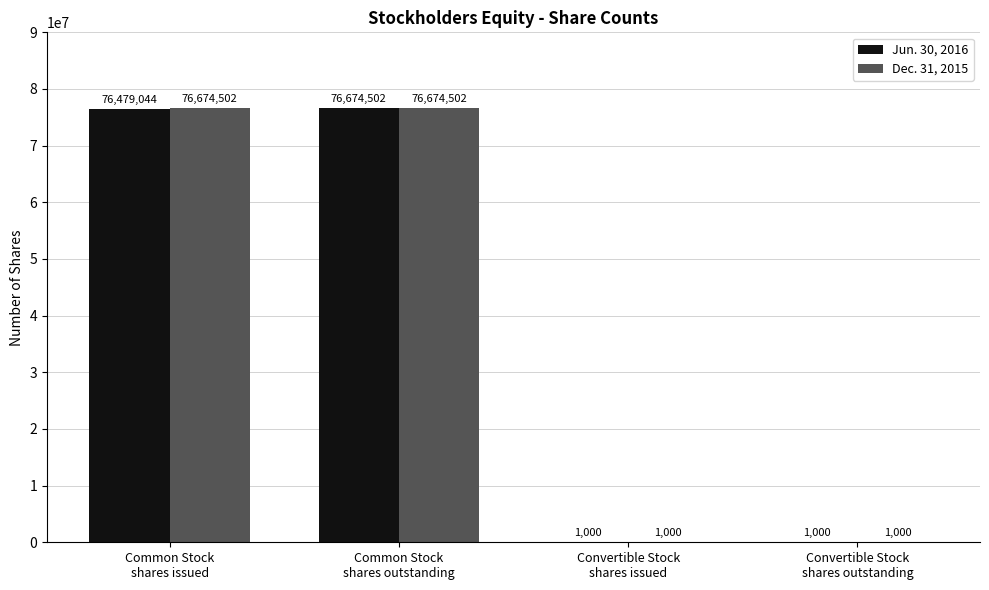

Is the value of Dec. 31, 2015 at Common Stock
shares issued greater than the value of Jun. 30, 2016 at Convertible Stock
shares issued?

Yes